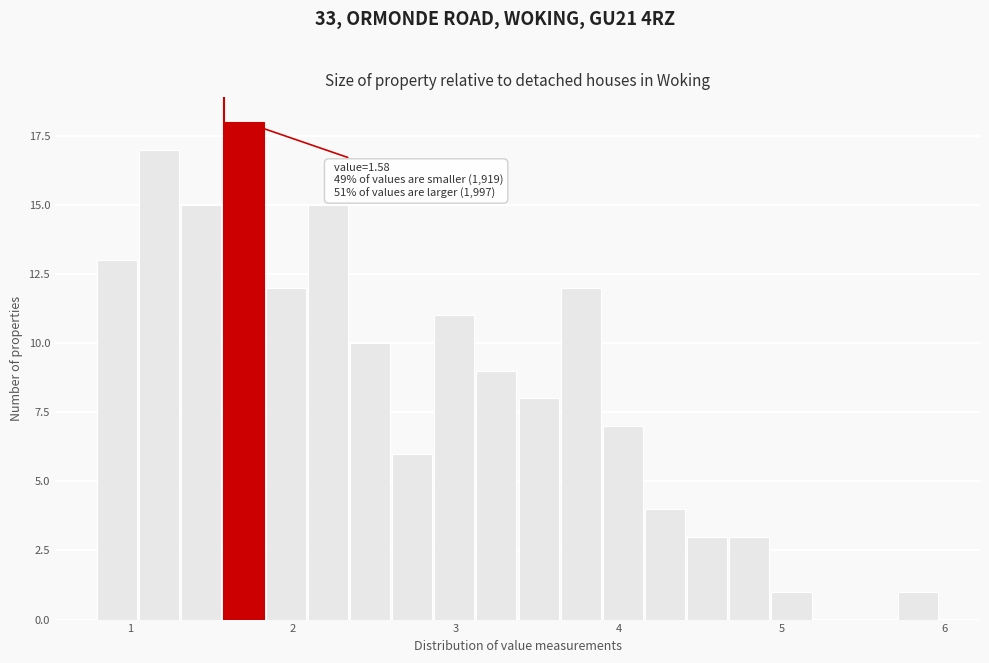

Around what value on the x-axis is the tallest bar? Give the approximate position of its centre, as read against the axis.

1.7